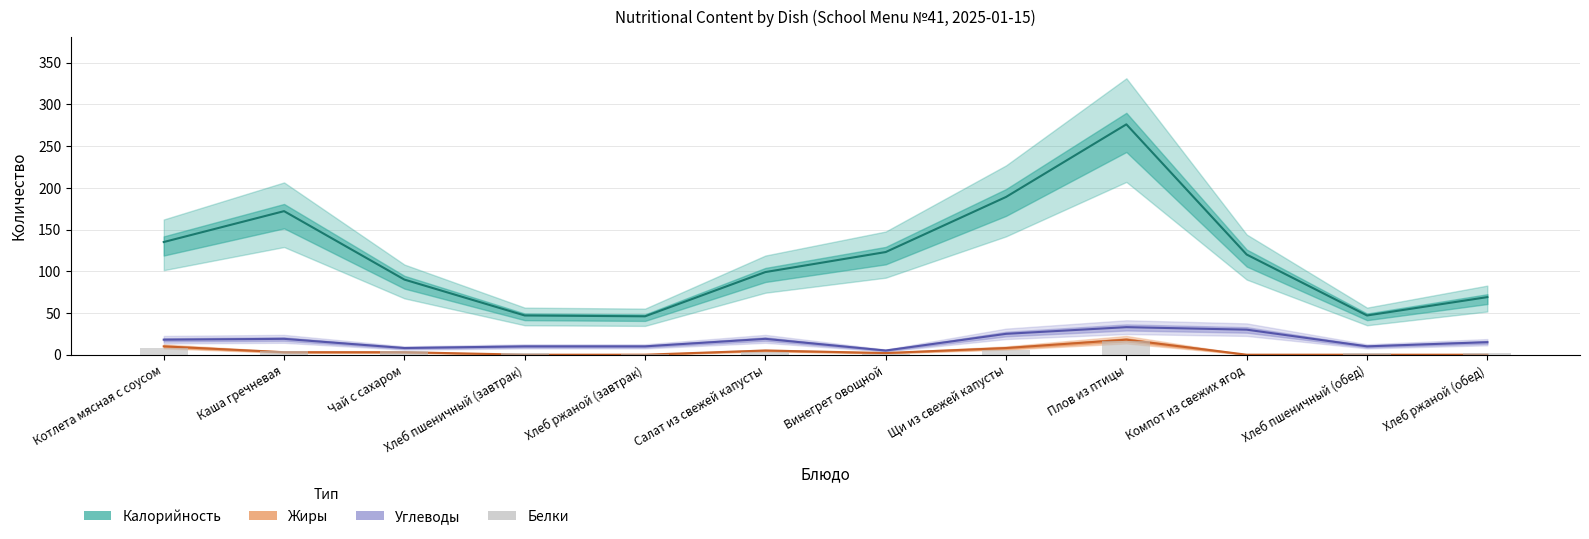

Where is Углеводы nearest to the value 19?

Каша гречневая